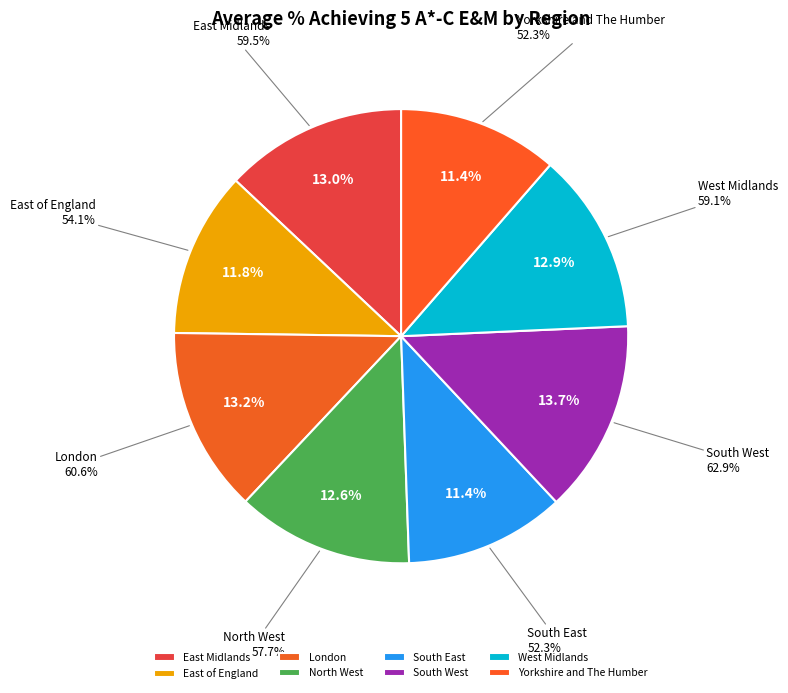

The West Midlands slice represents 13% of the pie. True or false?

True